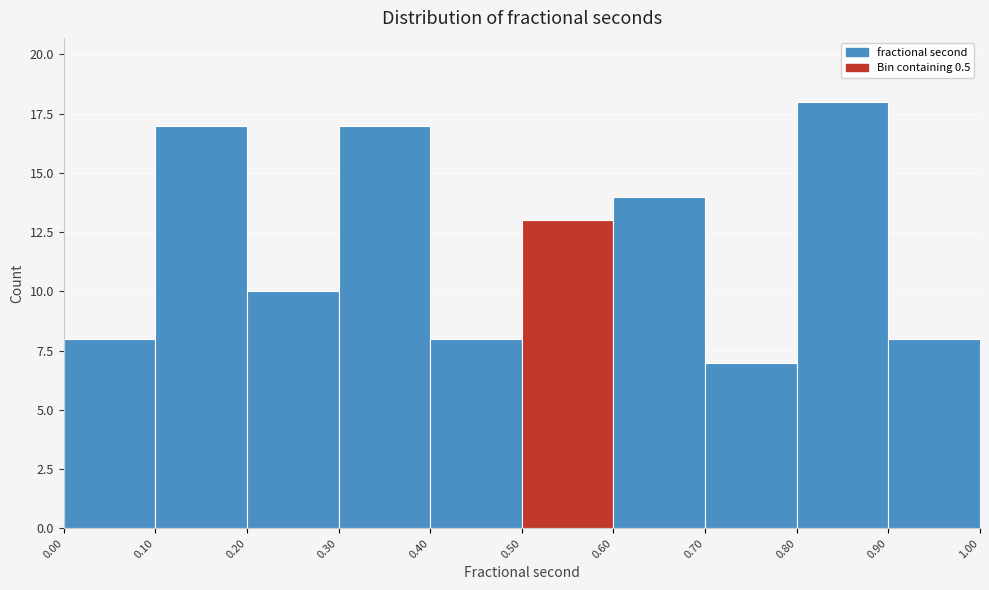

Reading left to right, list every bar in this chart as the range it spans on the x-axis followed by its height. The values are not printed on the chart, so give them approximately, as read against the axis.

0.00 to 0.10: 8
0.10 to 0.20: 17
0.20 to 0.30: 10
0.30 to 0.40: 17
0.40 to 0.50: 8
0.50 to 0.60: 13
0.60 to 0.70: 14
0.70 to 0.80: 7
0.80 to 0.90: 18
0.90 to 1.00: 8